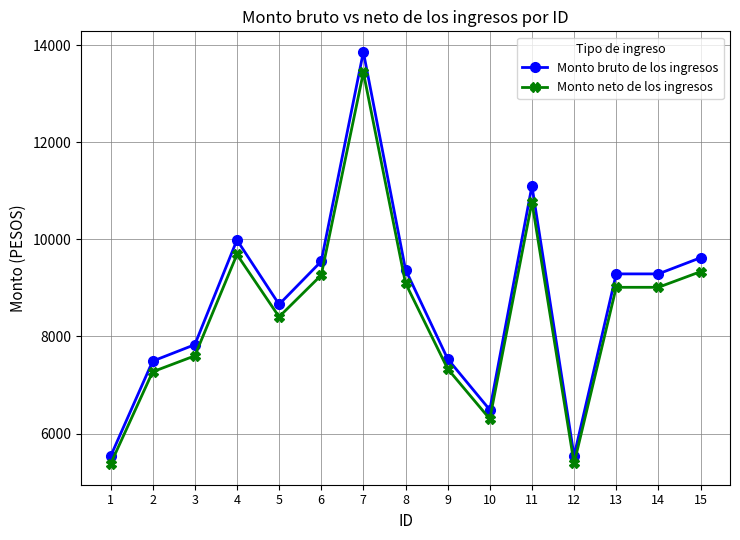

What are all the series names shown in the legend?

Monto bruto de los ingresos, Monto neto de los ingresos